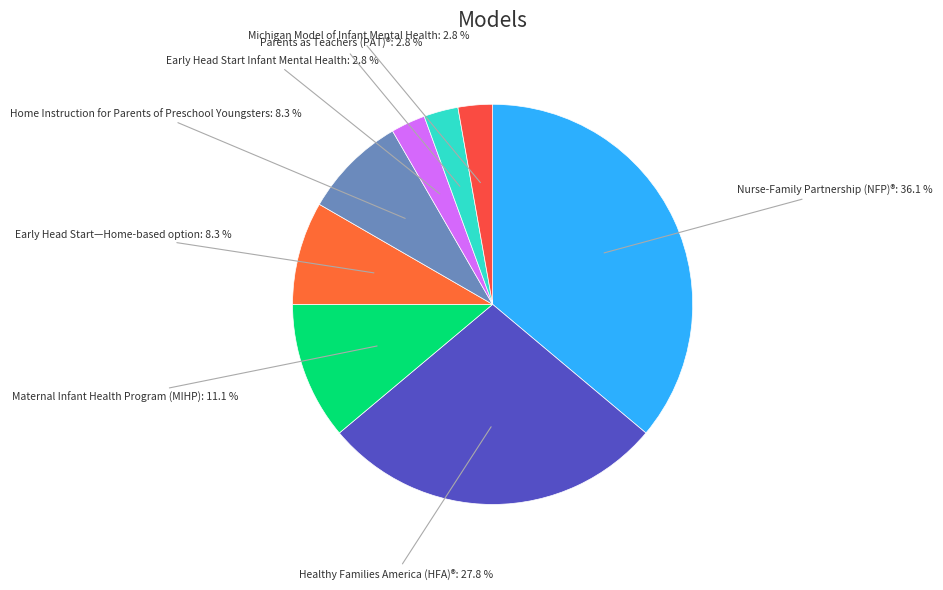

Does Healthy Families America (HFA)® represent more than half of the total?

No